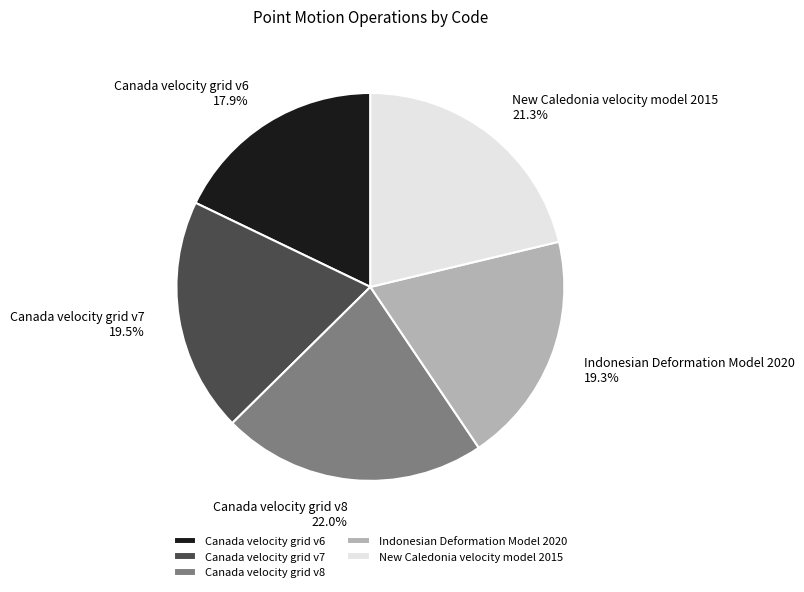

Approximately how many times larger is the value at Canada velocity grid v6 compared to New Caledonia velocity model 2015?

0.8